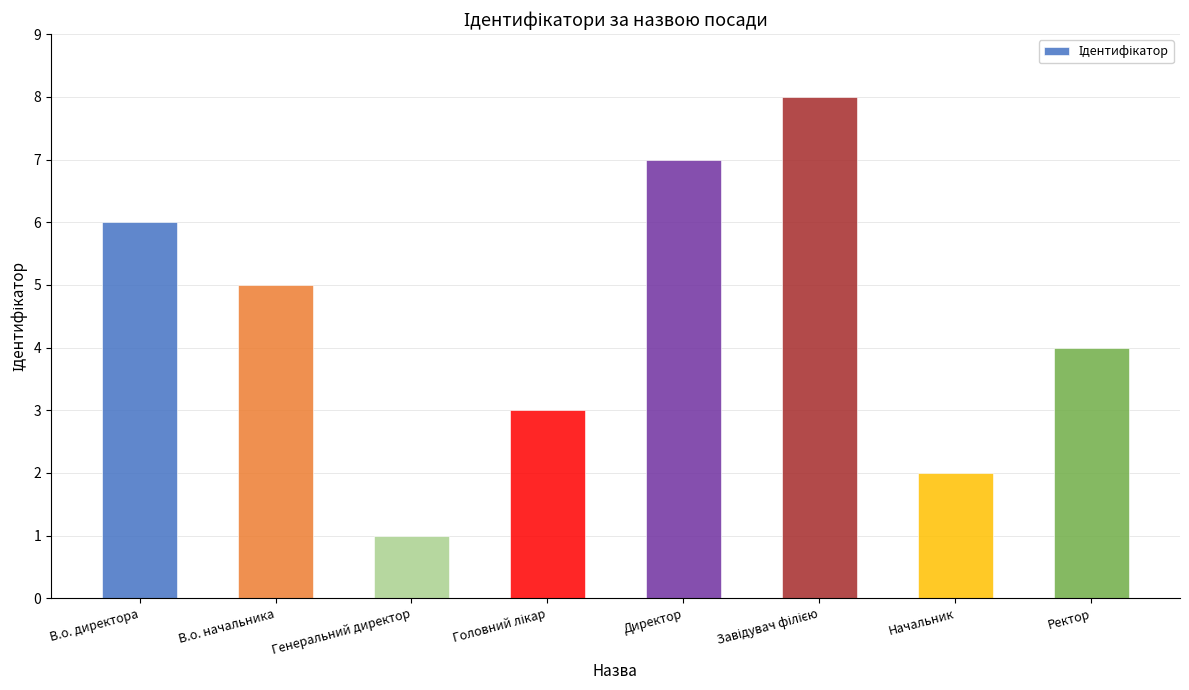

What is the label of the 7th bar from the left?

Начальник